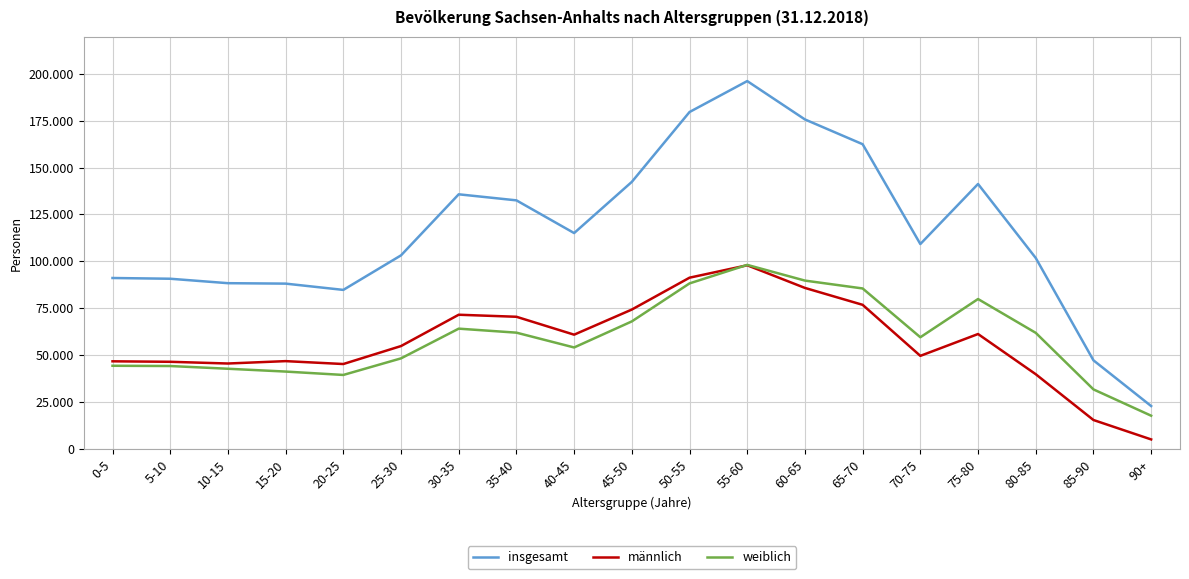

In männlich, how many points are higher than both neighbors (excluding endpoints)?

4